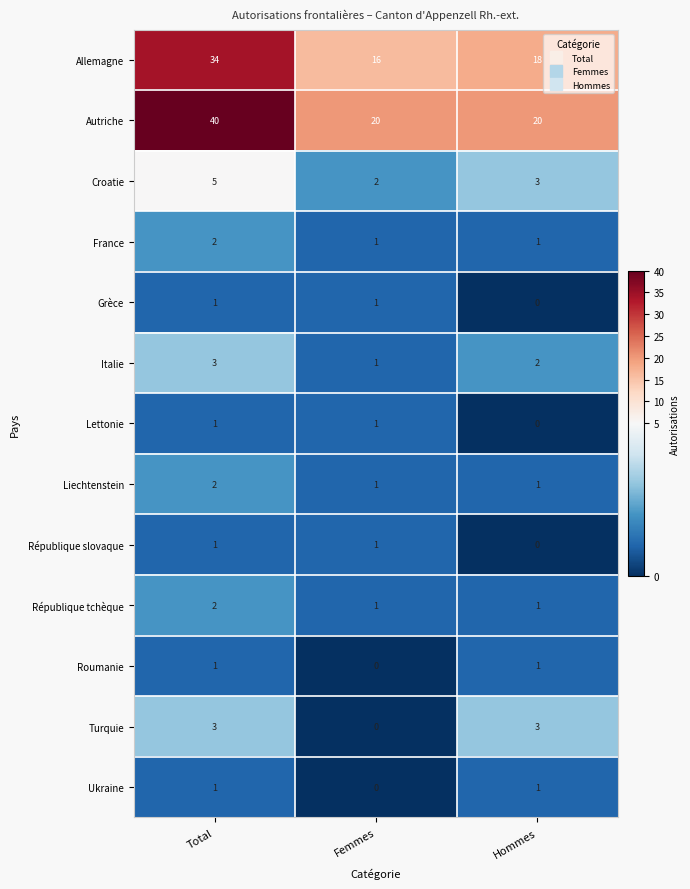

What is the greatest value displayed?

40